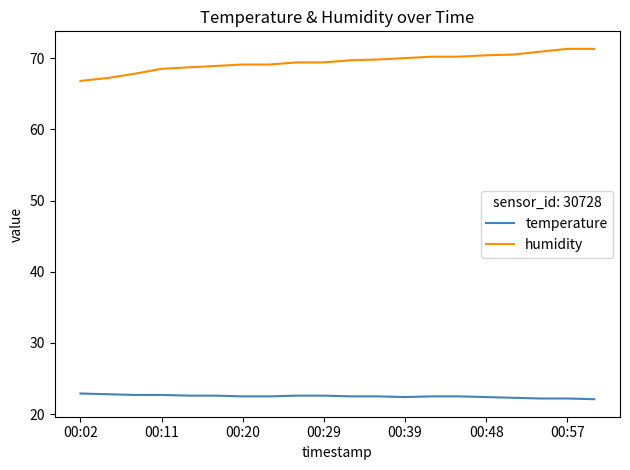

What is the minimum value for humidity?

66.8